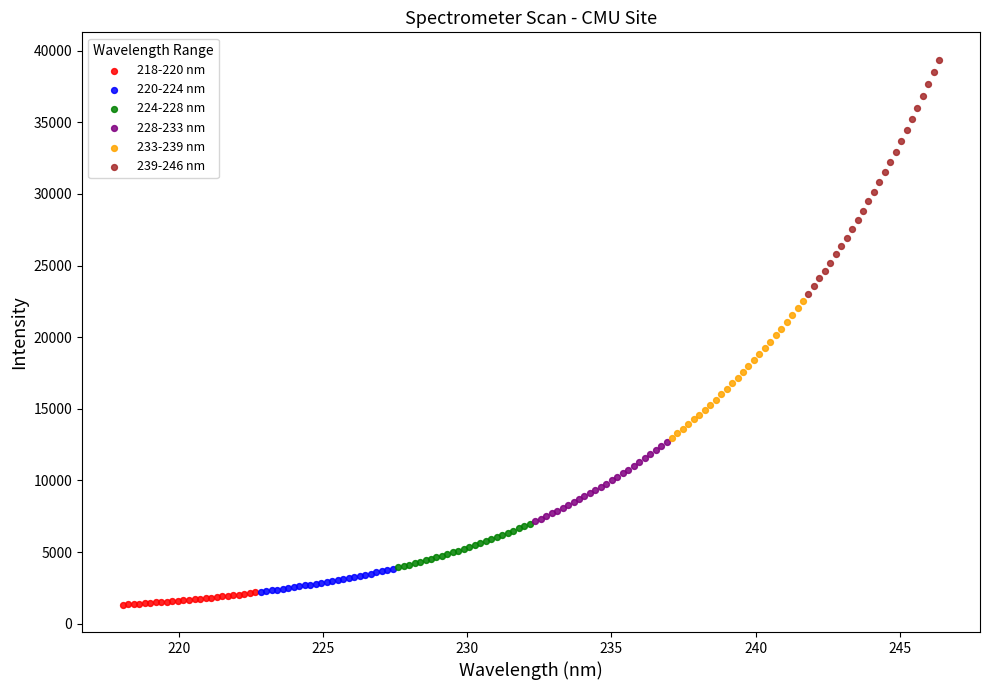

Which series contains the highest Y value?

239-246 nm